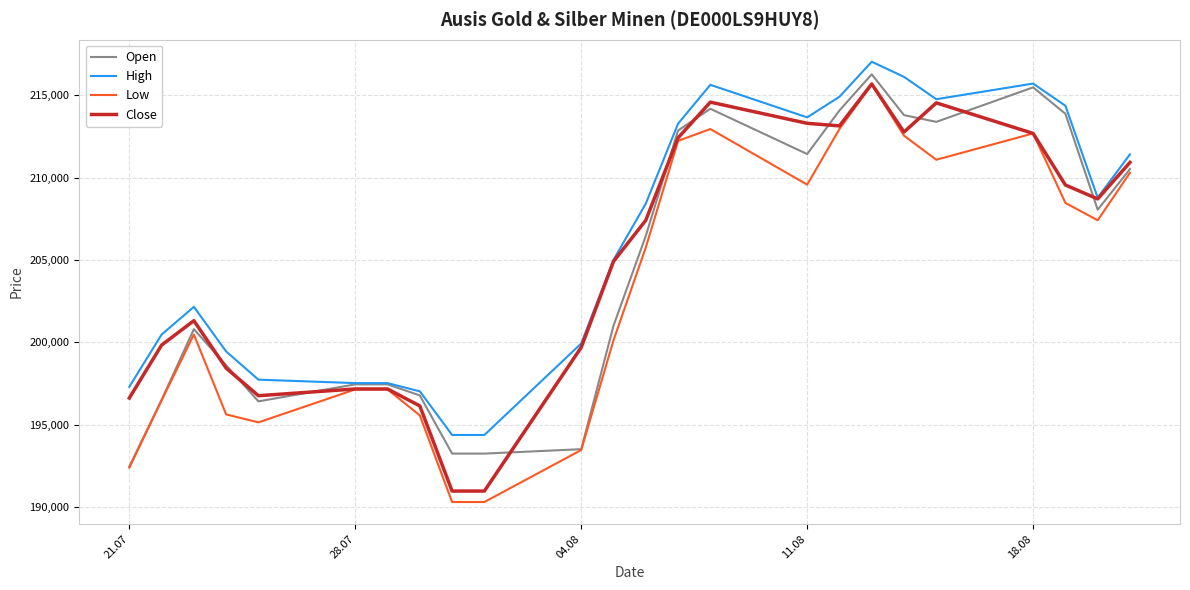

What are all the series names shown in the legend?

Open, High, Low, Close